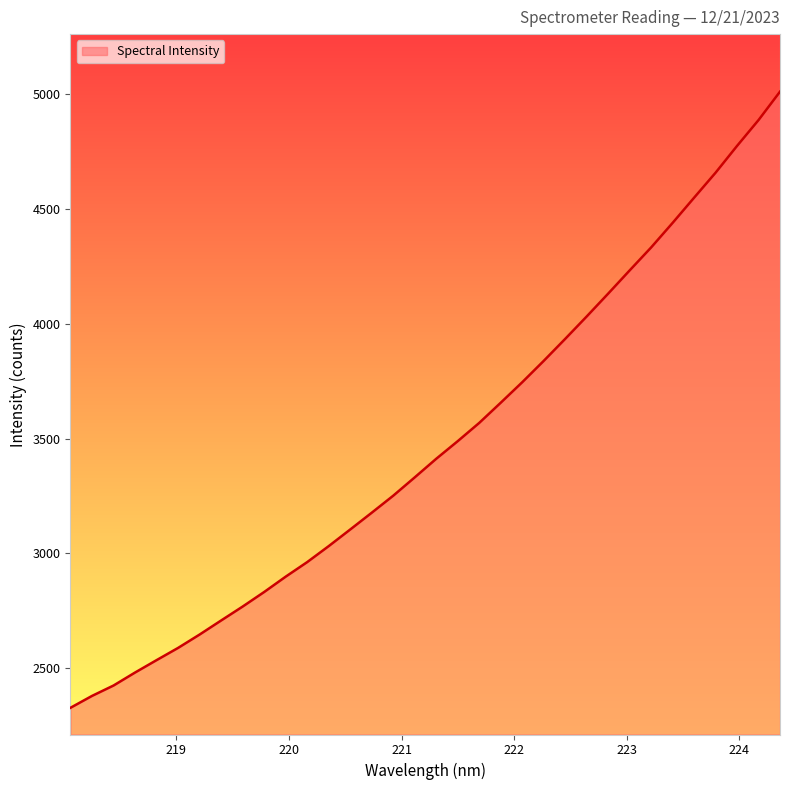

What is the minimum value shown in the chart?

2327.8